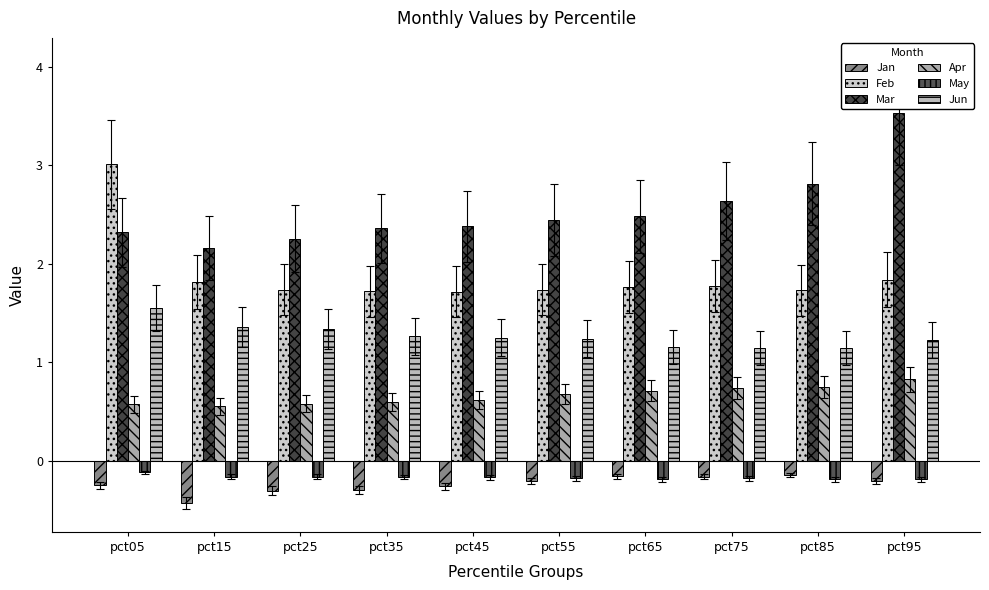

Reading left to right, transcribe all the data shown in this chart.

Jan: pct05=-0.2	pct15=-0.4	pct25=-0.3	pct35=-0.3	pct45=-0.3	pct55=-0.2	pct65=-0.2	pct75=-0.2	pct85=-0.1	pct95=-0.2
Feb: pct05=3.0	pct15=1.8	pct25=1.7	pct35=1.7	pct45=1.7	pct55=1.7	pct65=1.8	pct75=1.8	pct85=1.7	pct95=1.8
Mar: pct05=2.3	pct15=2.2	pct25=2.3	pct35=2.4	pct45=2.4	pct55=2.4	pct65=2.5	pct75=2.6	pct85=2.8	pct95=3.5
Apr: pct05=0.6	pct15=0.6	pct25=0.6	pct35=0.6	pct45=0.6	pct55=0.7	pct65=0.7	pct75=0.7	pct85=0.7	pct95=0.8
May: pct05=-0.1	pct15=-0.2	pct25=-0.2	pct35=-0.2	pct45=-0.2	pct55=-0.2	pct65=-0.2	pct75=-0.2	pct85=-0.2	pct95=-0.2
Jun: pct05=1.6	pct15=1.4	pct25=1.3	pct35=1.3	pct45=1.3	pct55=1.2	pct65=1.2	pct75=1.1	pct85=1.1	pct95=1.2